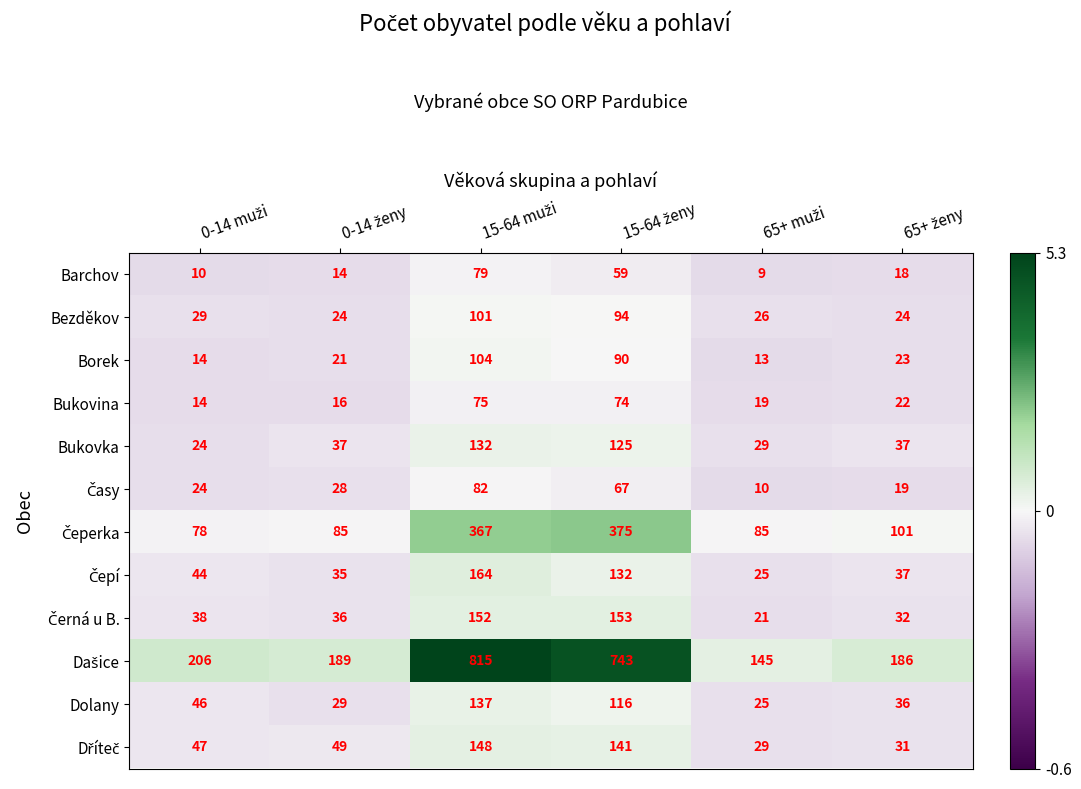

At how many categories does at least one series exceed 72?

6